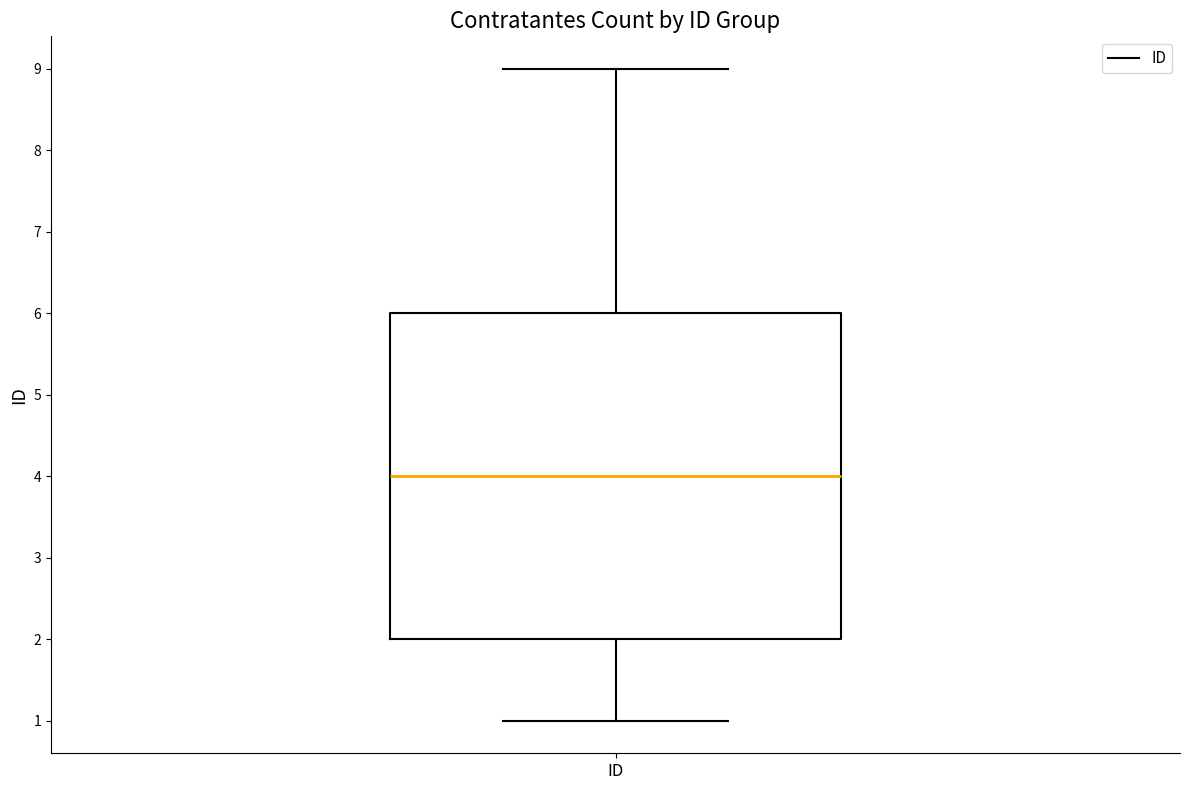

Read this box plot against the y-axis: the position of the median line, the range covered by the box, and the ends of both whiskers. The values are not printed on the chart, so give them approximately, as read against the axis.

median 4, box 2 to 6, whiskers 1 to 9